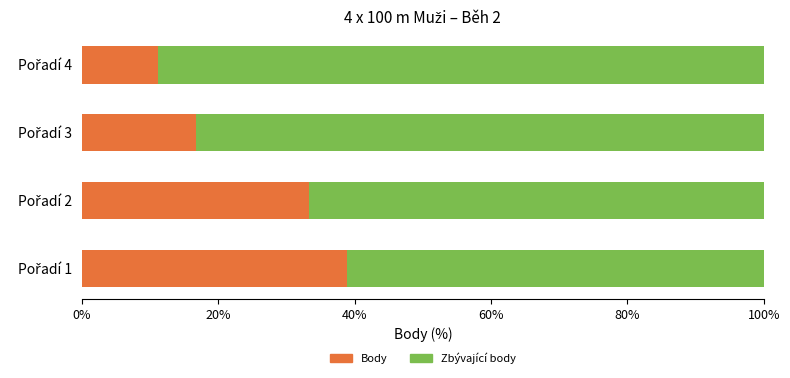

How many distinct data groups are displayed?

2